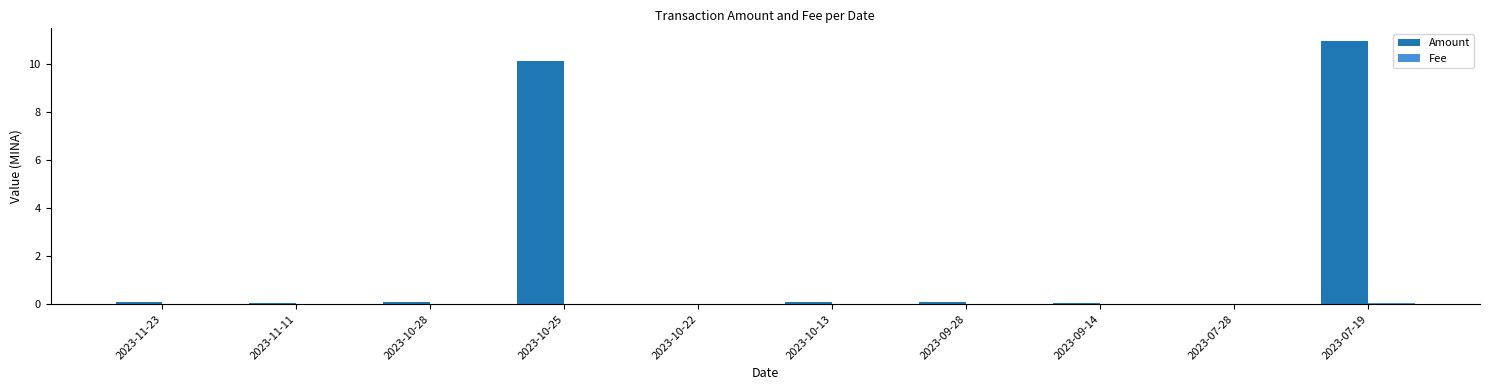

The Amount series shows 15.0 at 2023-10-25. True or false?

False